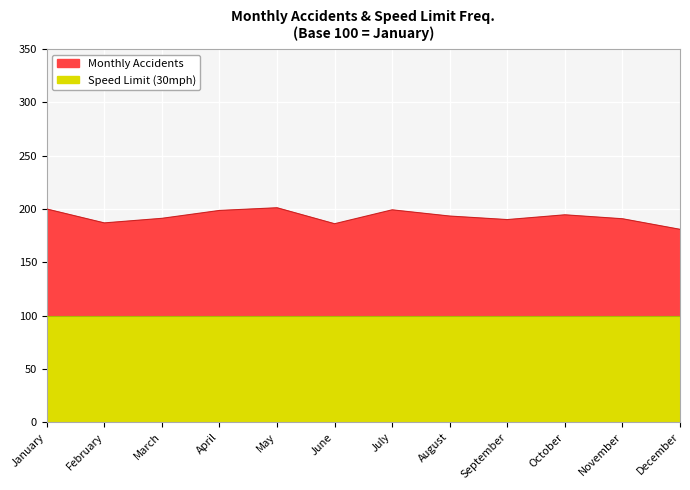

Which label corresponds to the smallest value in the chart?

December